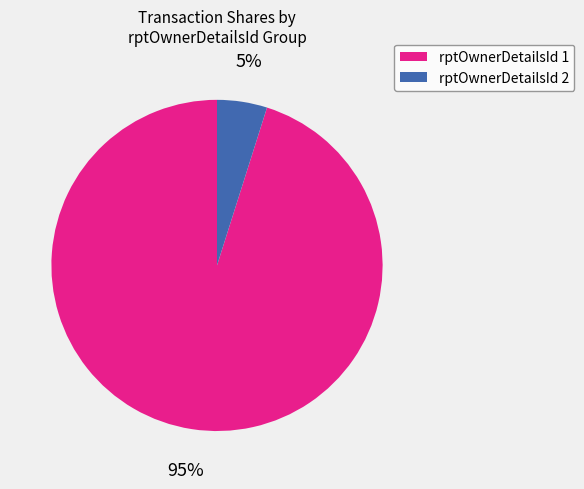

Does any single category account for the majority?

Yes